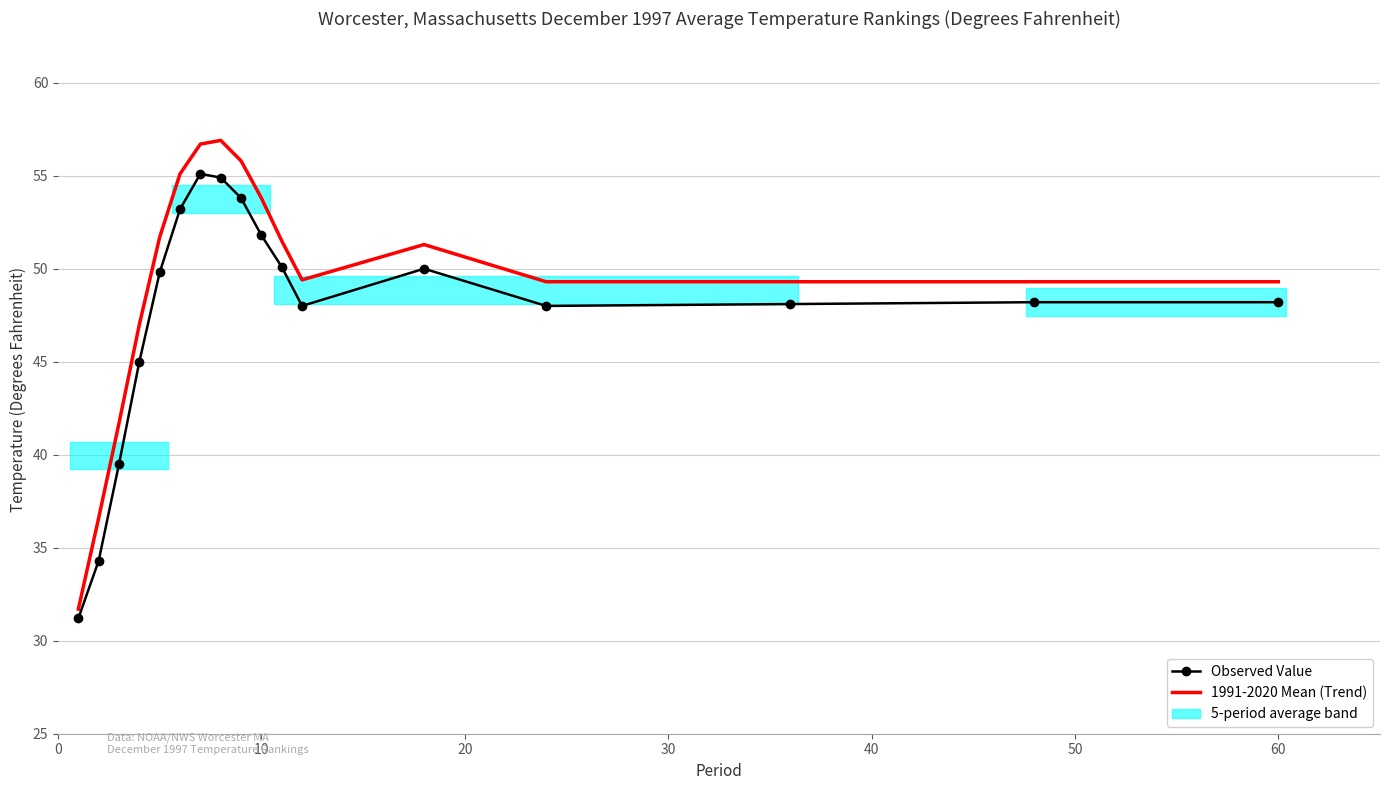

True or false: Observed Value and 1991-2020 Mean (Trend) cross at least once.

False